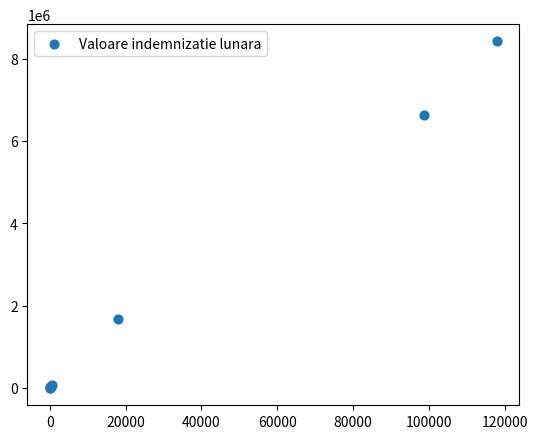

What Y value in the scatter plot is closest to 4208434?

6628901